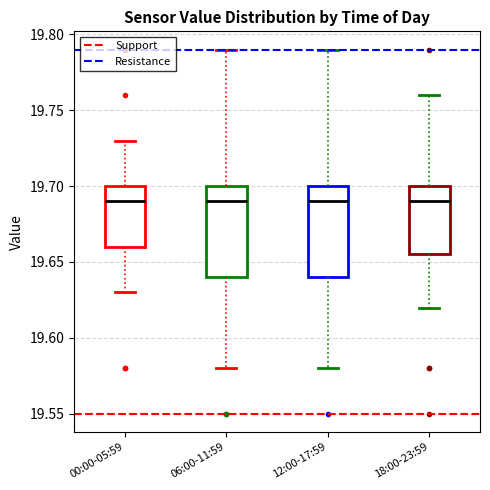

Reading left to right, read every box against the y-axis: the position of its median line, the range the box covers, and the ends of its whiskers. The values are not printed on the chart, so give them approximately, as read against the axis.

00:00-05:59: median 19.690, box 19.660 to 19.700, whiskers 19.630 to 19.730
06:00-11:59: median 19.690, box 19.640 to 19.700, whiskers 19.580 to 19.790
12:00-17:59: median 19.690, box 19.640 to 19.700, whiskers 19.580 to 19.790
18:00-23:59: median 19.690, box 19.655 to 19.700, whiskers 19.620 to 19.760